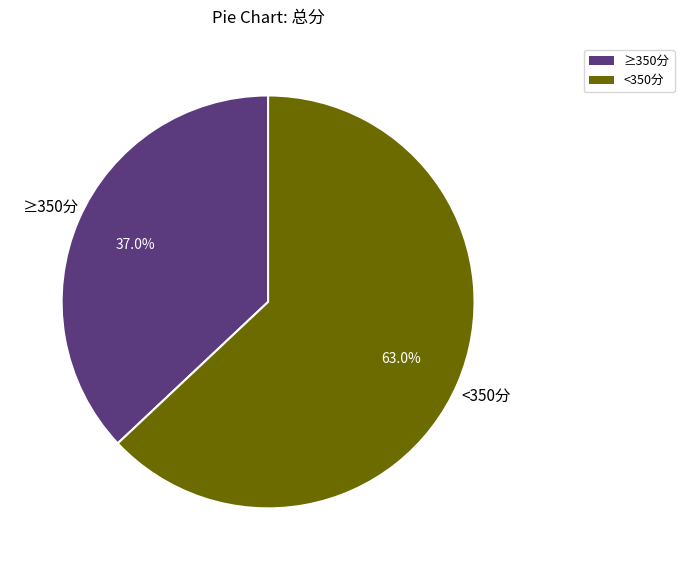

Is there any slice that represents more than half of the pie?

Yes